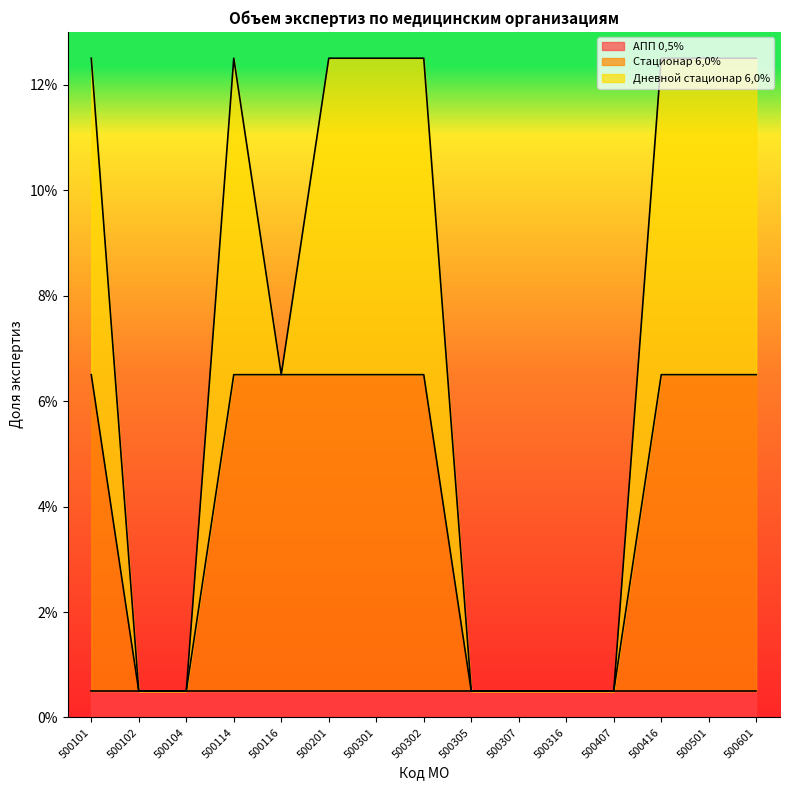

Between which two adjacent categories do Стационар 6,0% and АПП 0,5% first intersect?

500101 and 500102